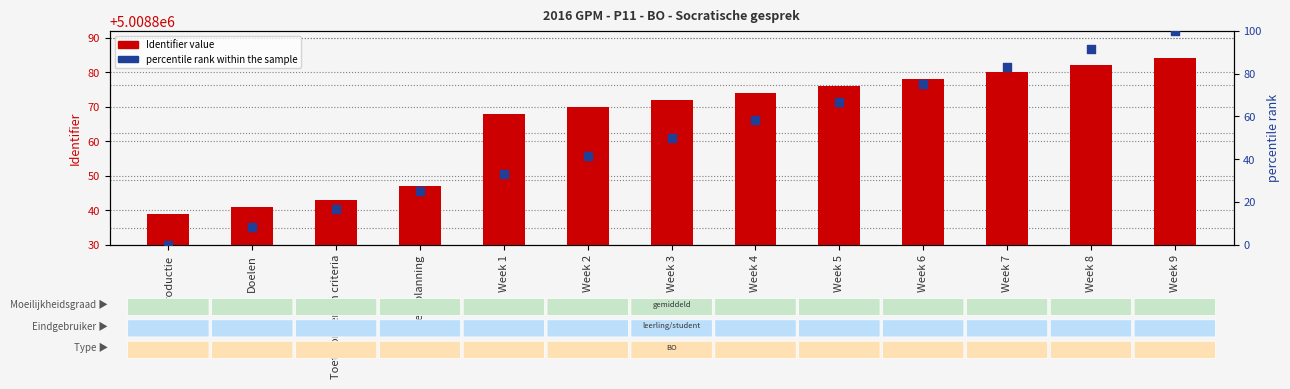

Which series has the largest total across all categories?

Identifier value